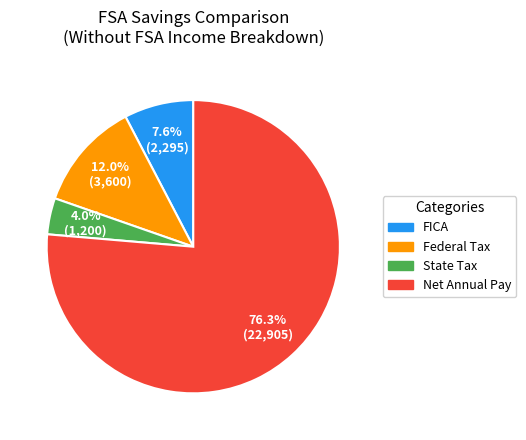

Count the number of slices in the pie.

4